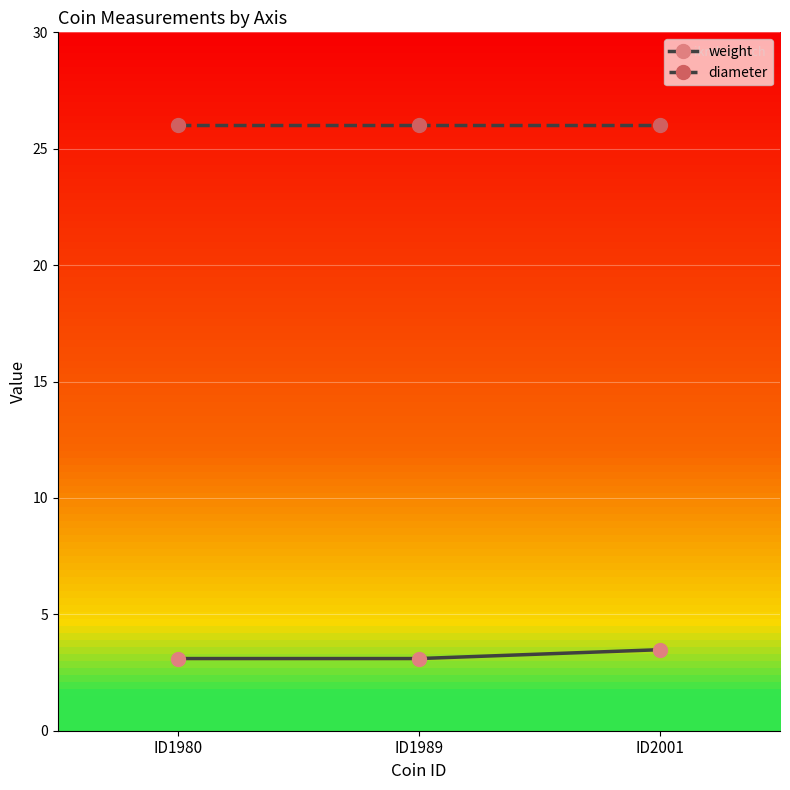

Is it true that diameter equals 40.7 at ID2001?

False